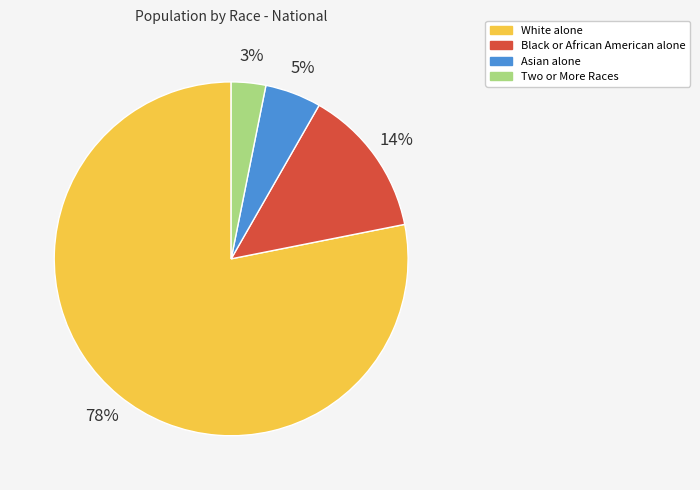

Do Two or More Races and Black or African American alone together represent more than half of the pie?

No